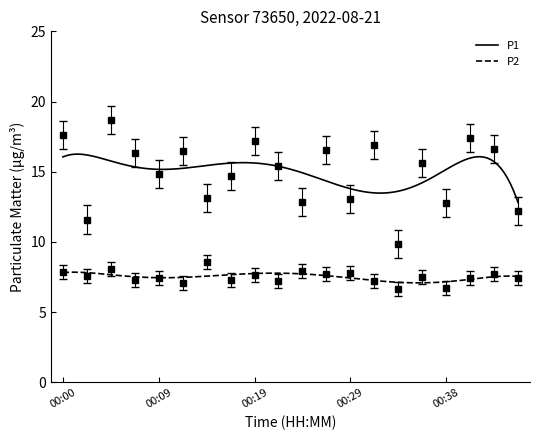

How many interior local peaks does the P2 series have?

8